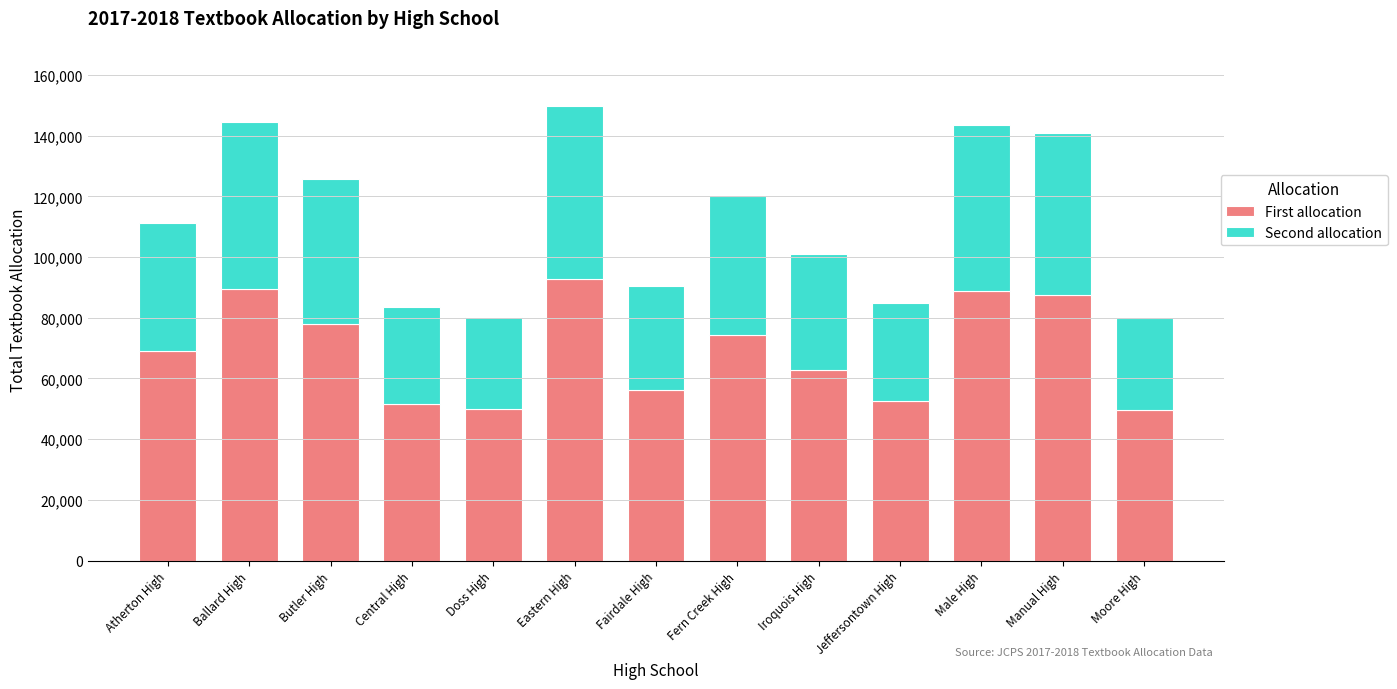

The First allocation series shows 68988 at Moore High. True or false?

False